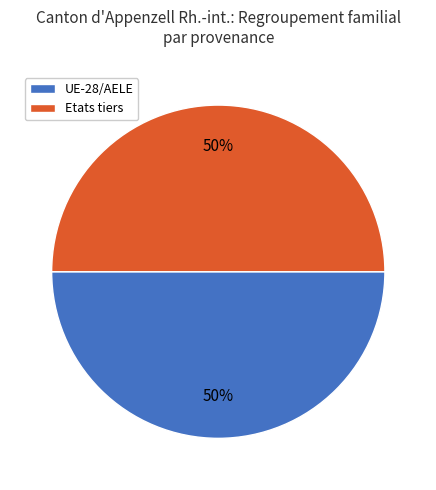

What percentage is the UE-28/AELE slice, to the nearest percent?

50%